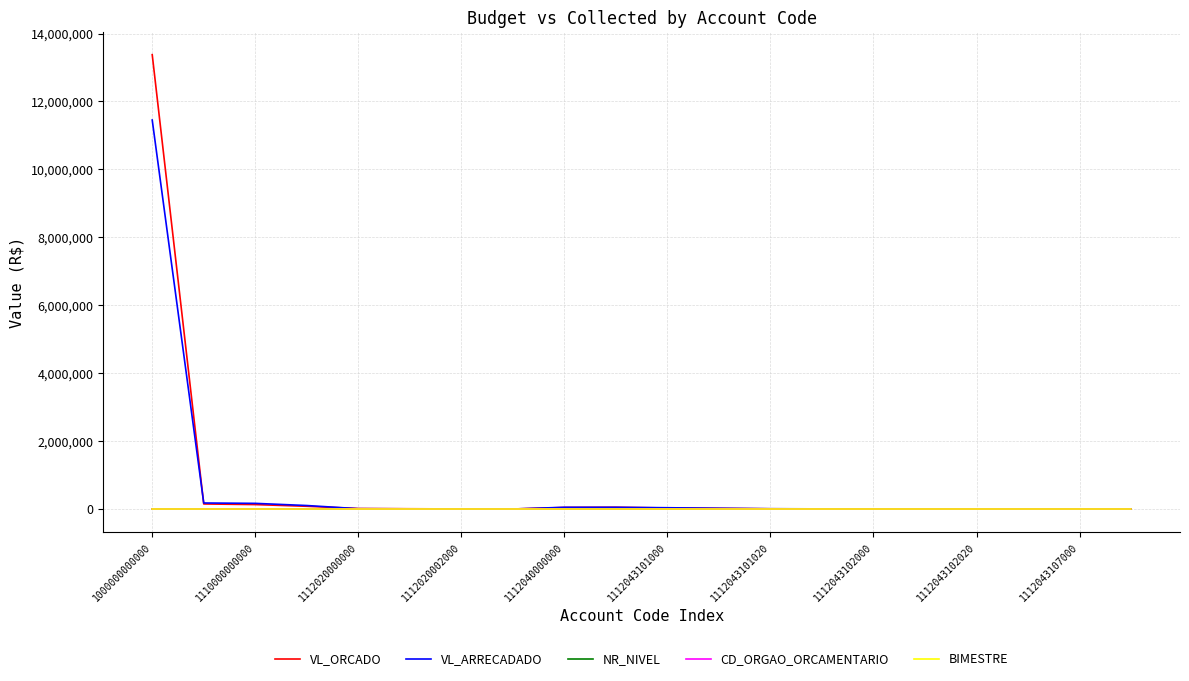

Which series has the widest spread of values?

VL_ORCADO